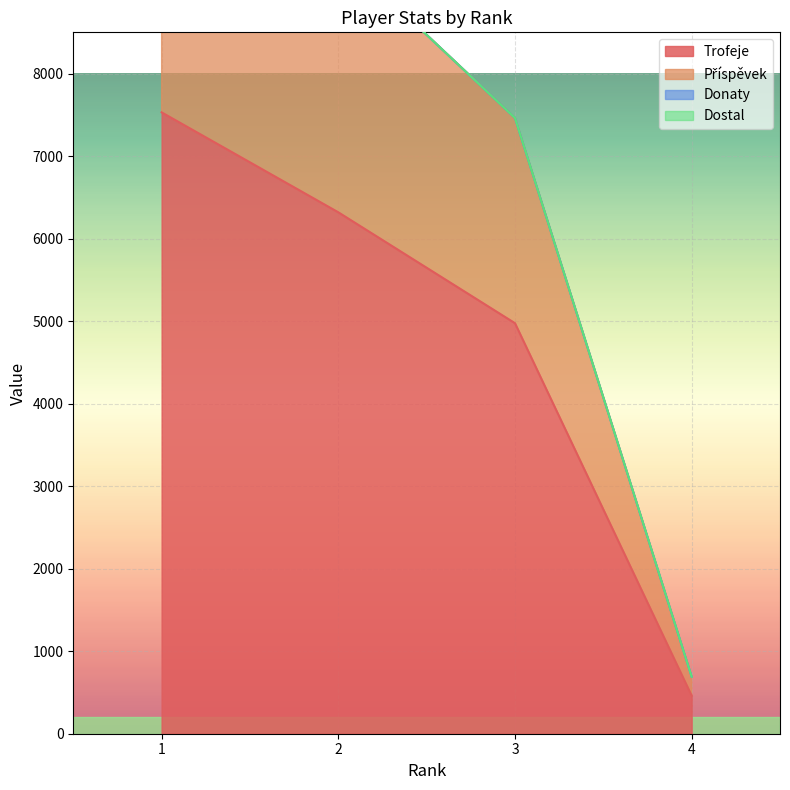

List the labels in order of Příspěvek value, largest first.

1, 2, 3, 4